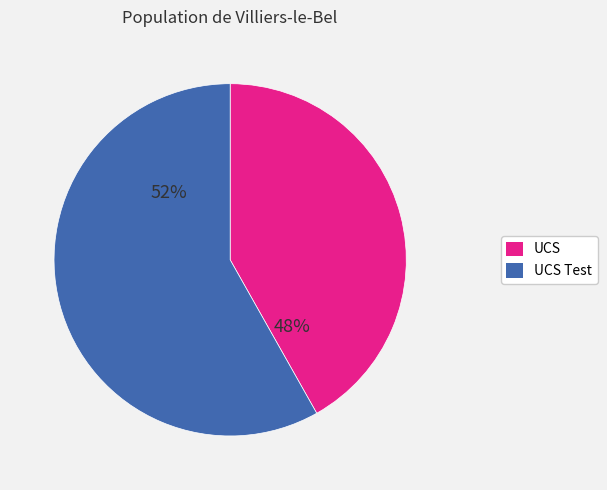

Is it true that UCS is 31% of the pie?

False